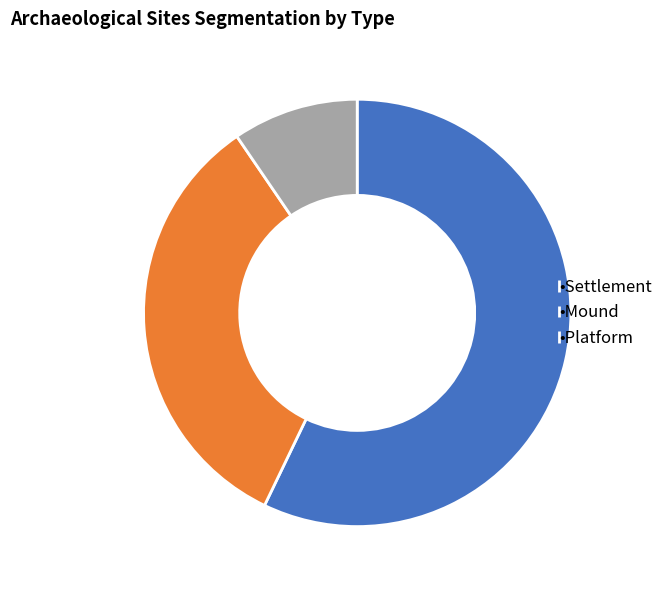

How many segments does this pie chart have?

3